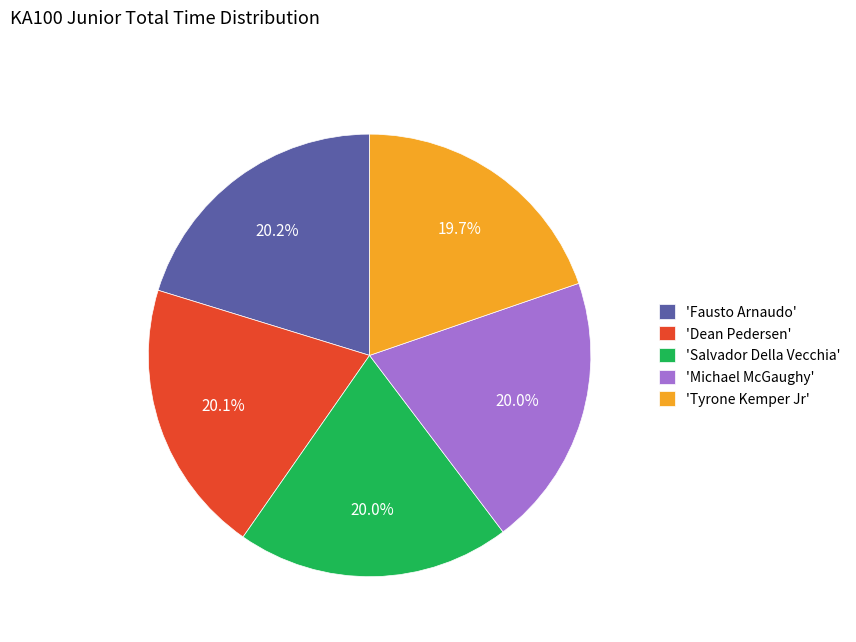

Which has a higher value, 'Fausto Arnaudo' or 'Tyrone Kemper Jr'?

'Fausto Arnaudo'